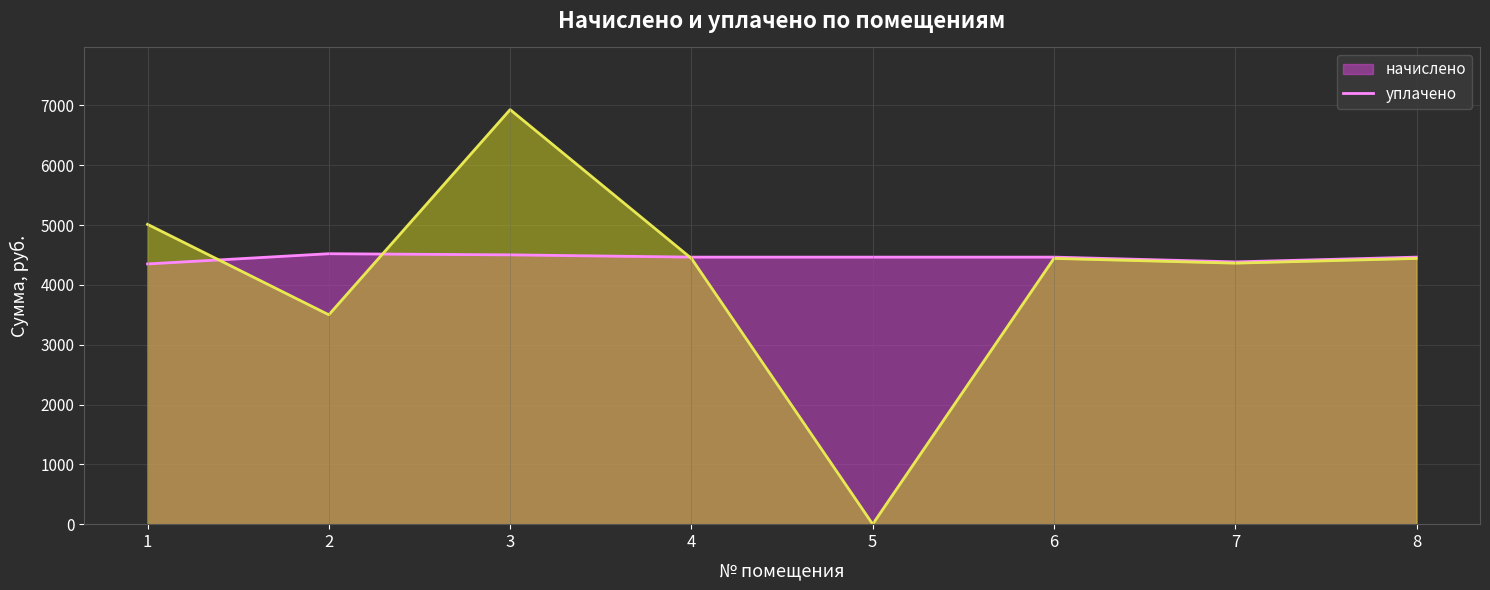

True or false: уплачено has more than 2 points higher than both neighbors.

False